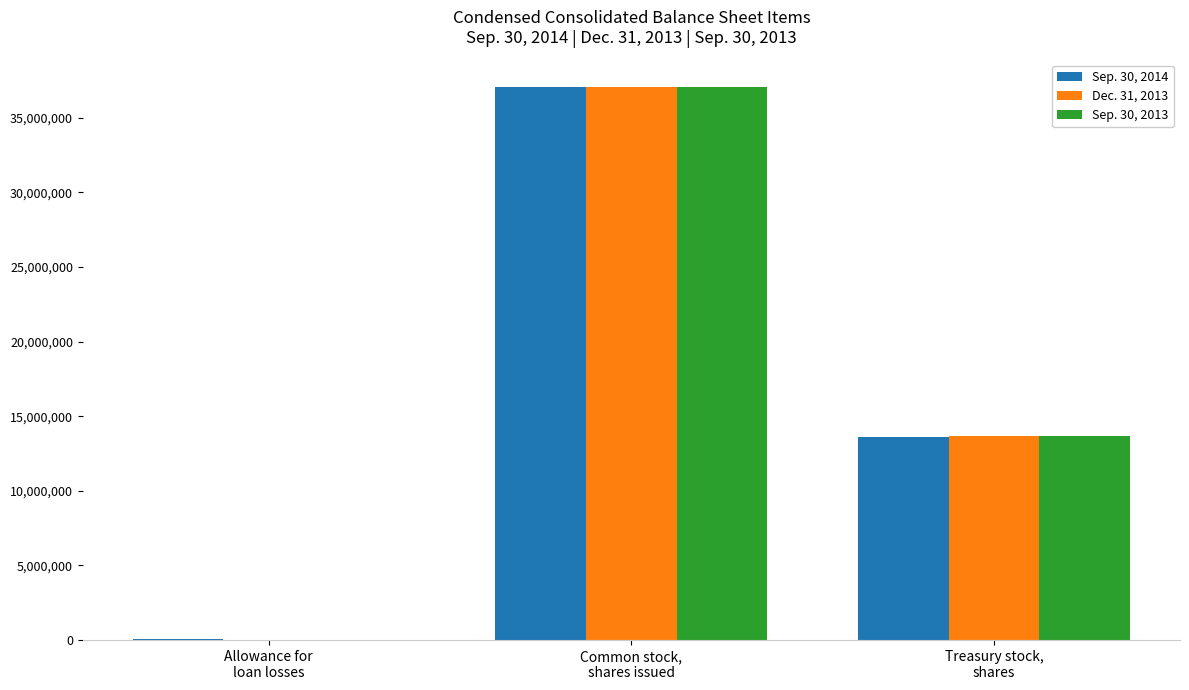

Which category has the highest value across all series?

Common stock,
shares issued